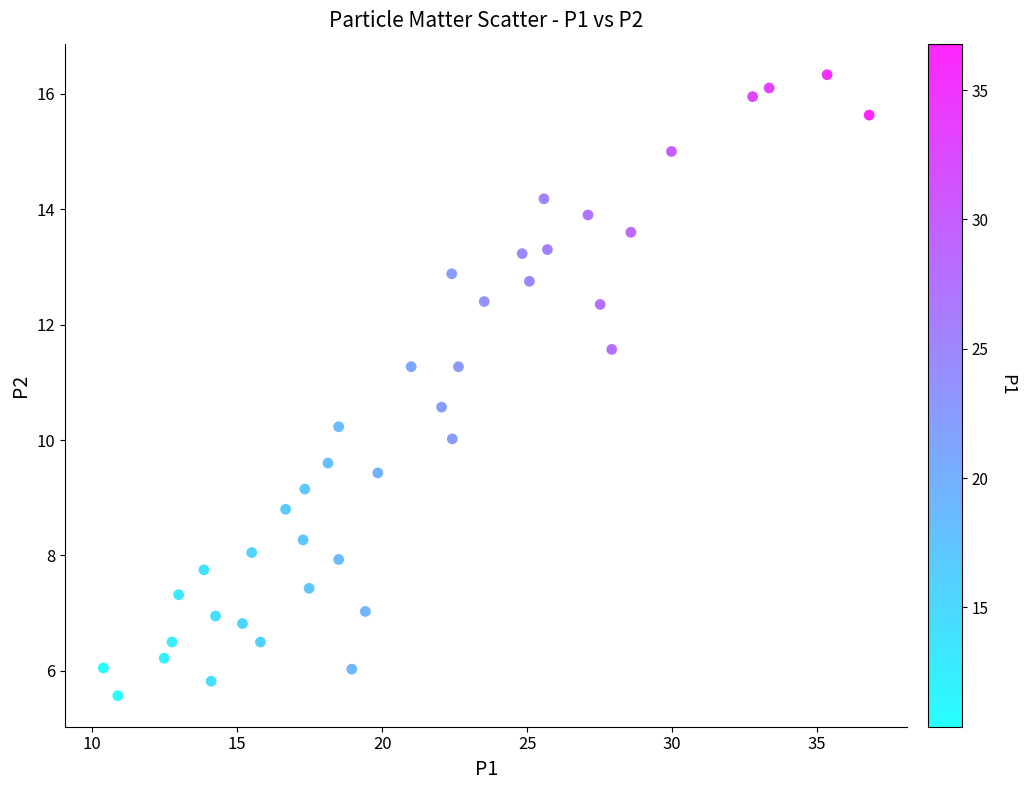

What is the range of X values (max minus min)?

26.4